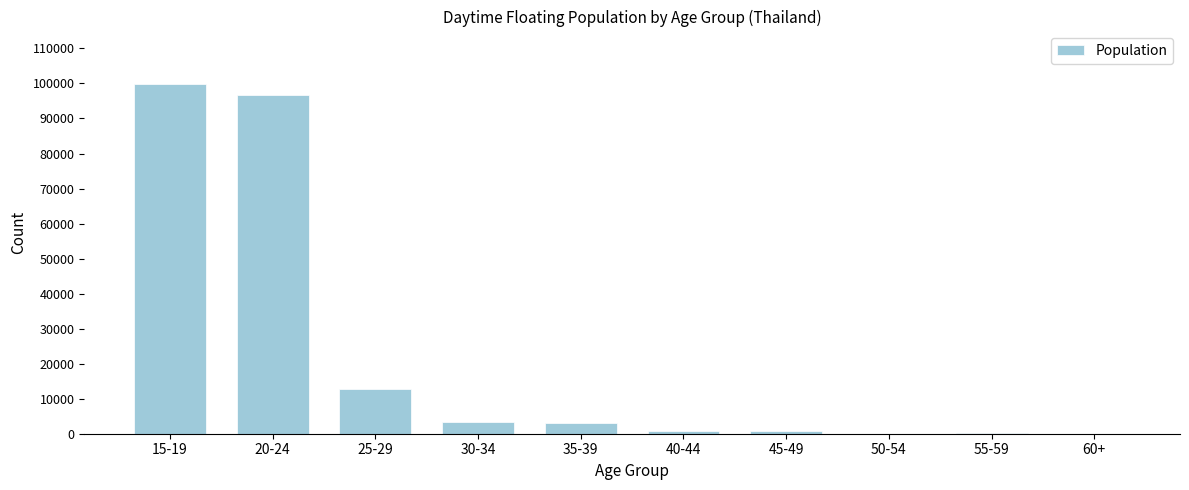

The value at 60+ is 0.0. True or false?

True